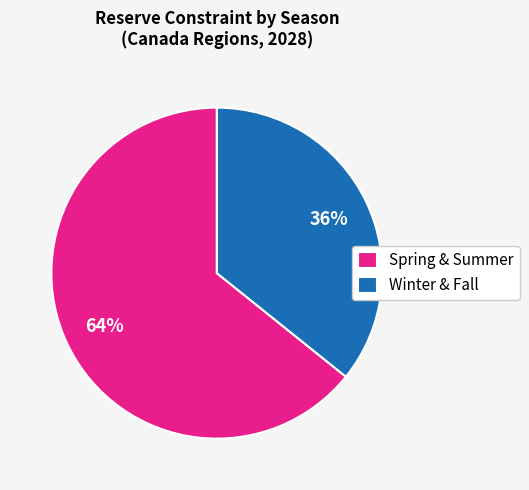

True or false: Spring & Summer accounts for 73% of the total.

False